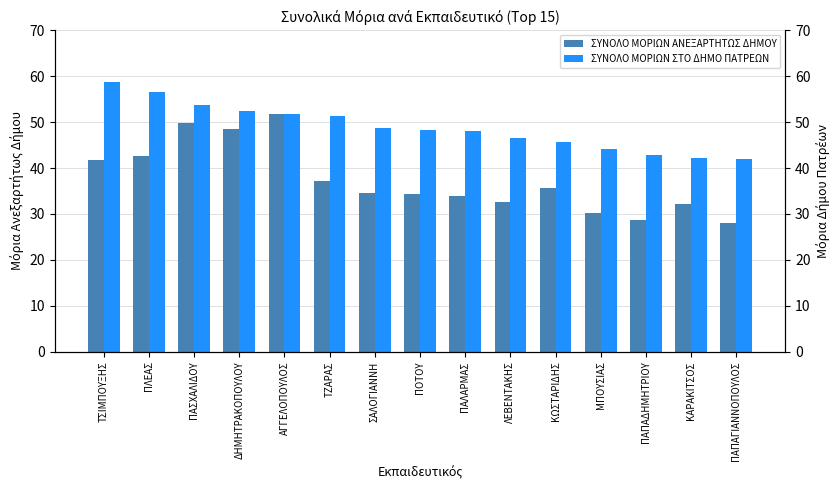

What is the smallest value displayed?

28.0